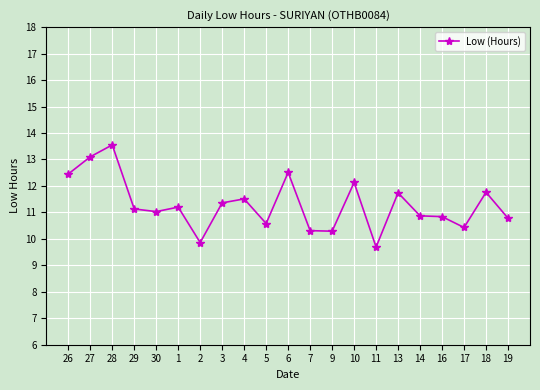

What is the label of the 16th point from the right?

1